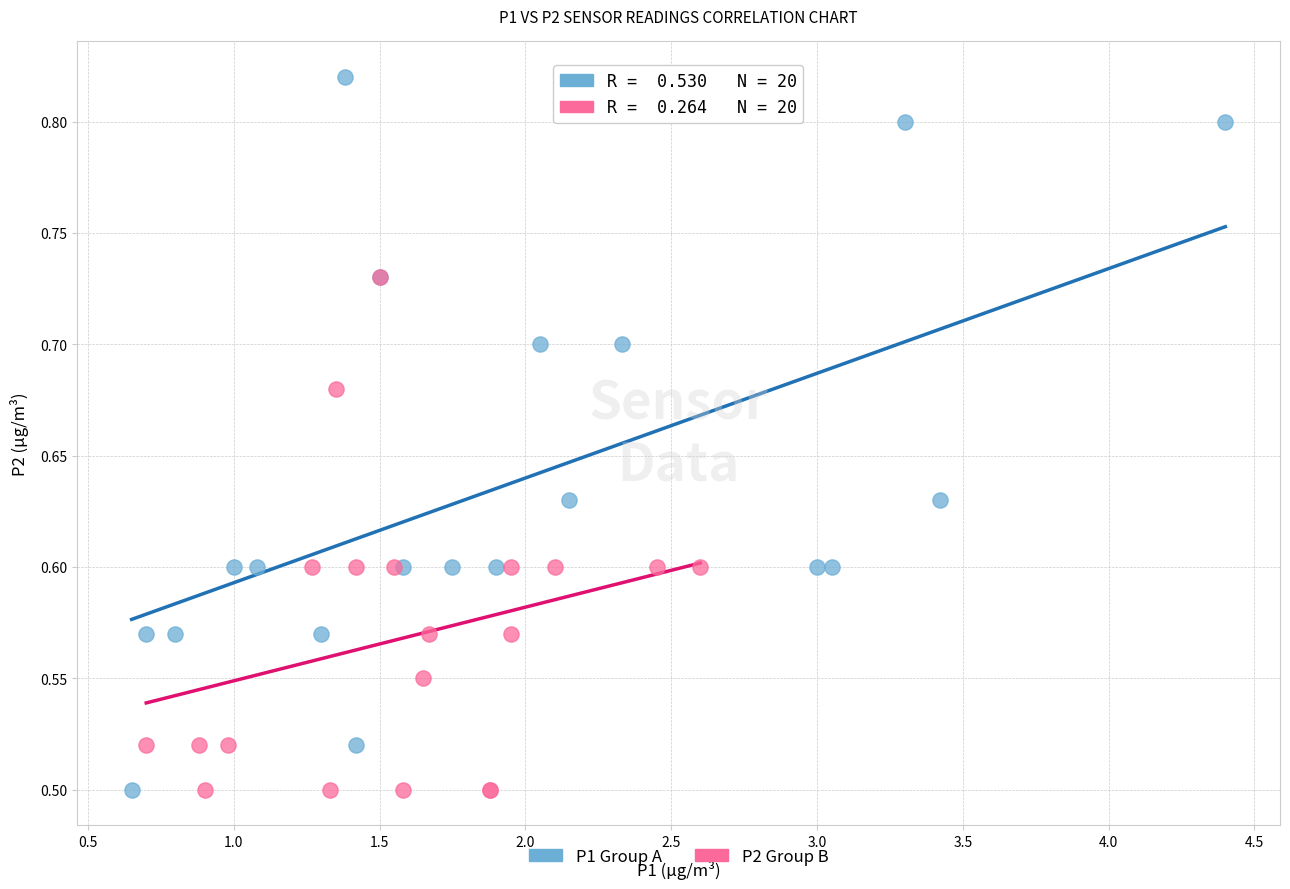

Which series contains the highest Y value?

P1 Group A